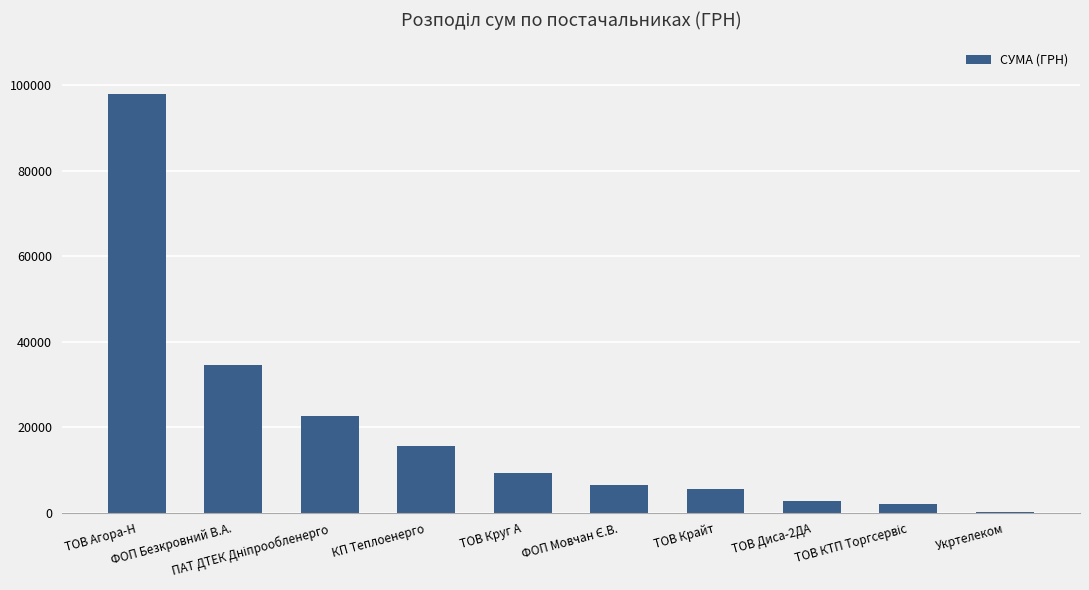

Does the chart contain stacked bars?

No